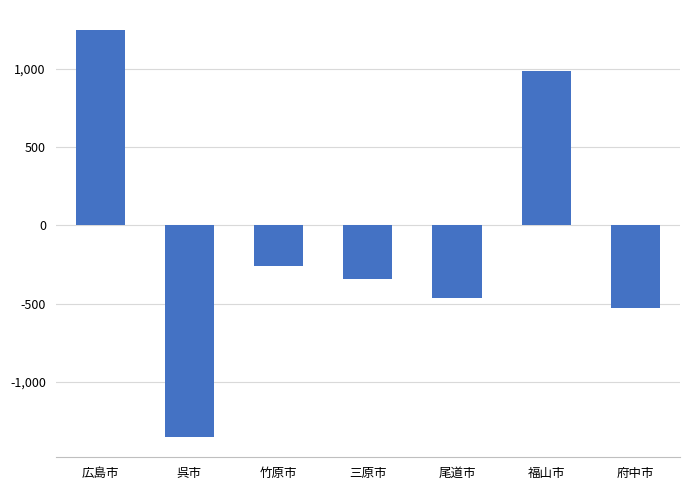

What is the difference between the maximum and minimum values?

2596